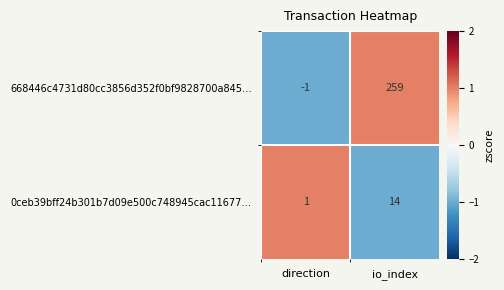

Which label corresponds to the smallest value in the chart?

direction